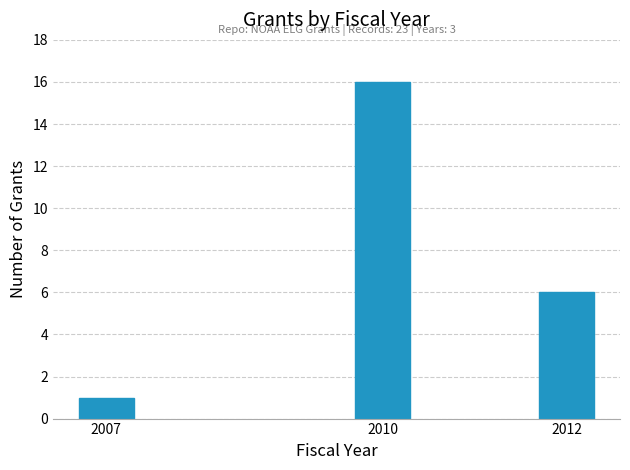

Reading right to left, list all the values displayed in this chart.

2012=6	2010=16	2007=1